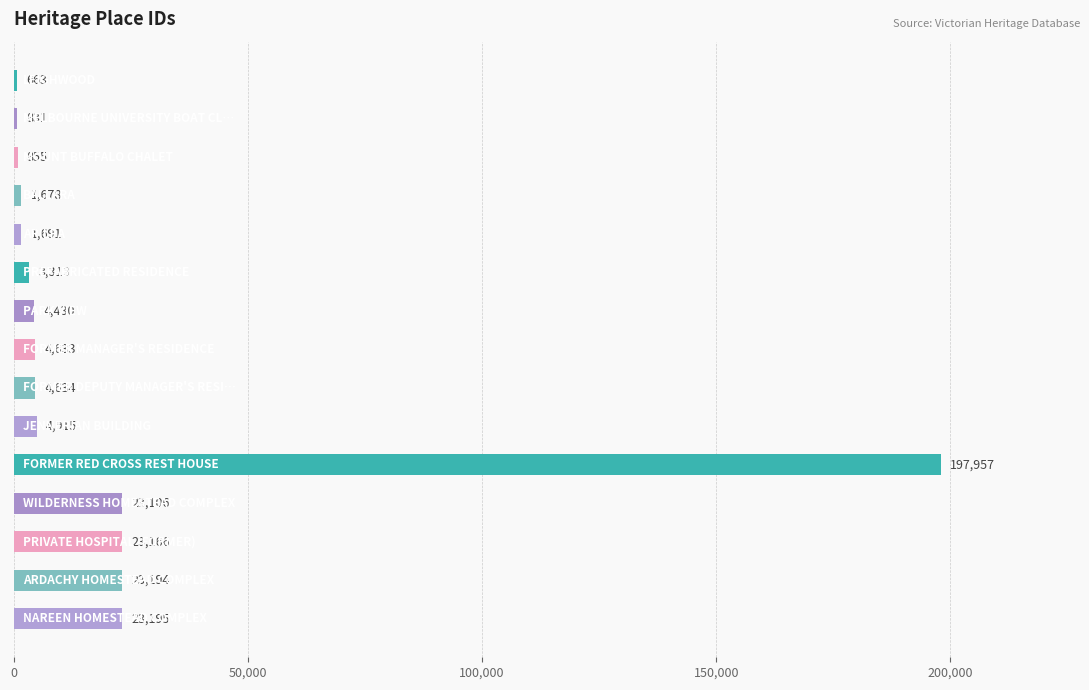

How many distinct data groups are displayed?

1